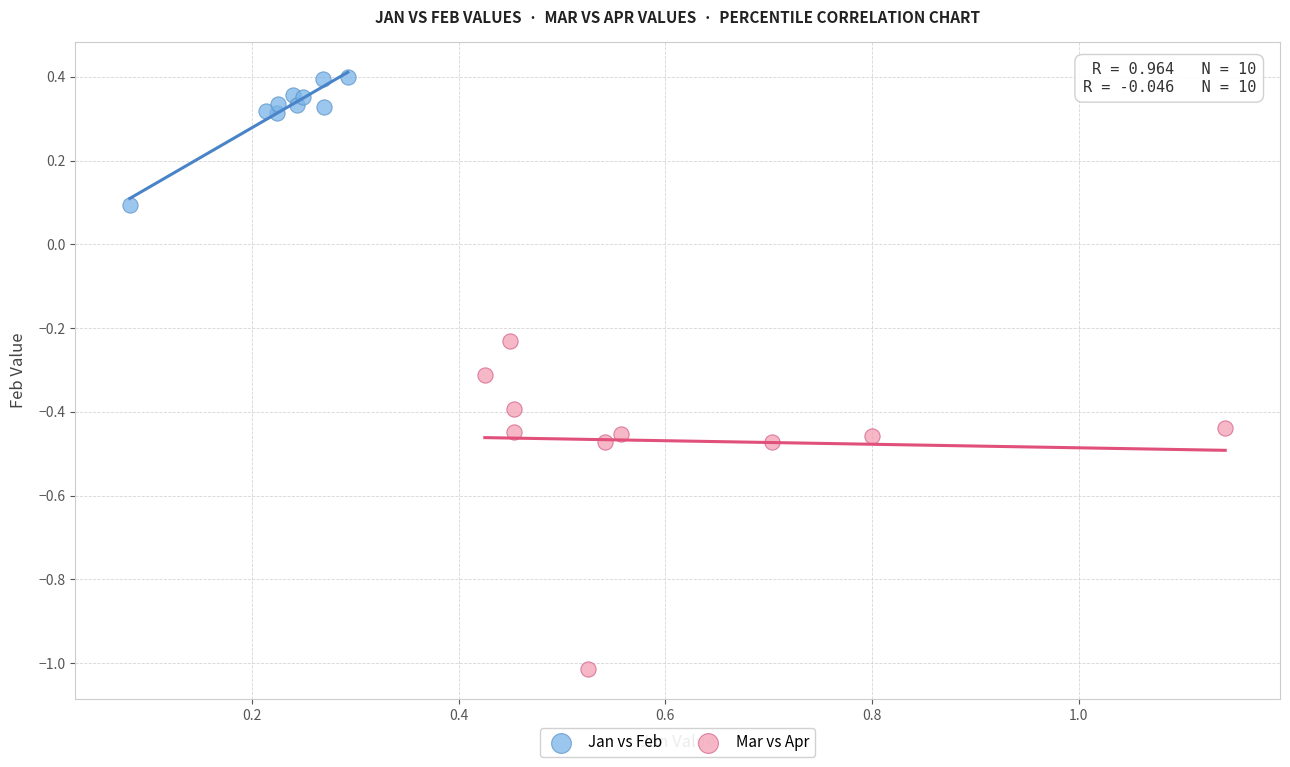

Which series contains the lowest Y value?

Mar vs Apr